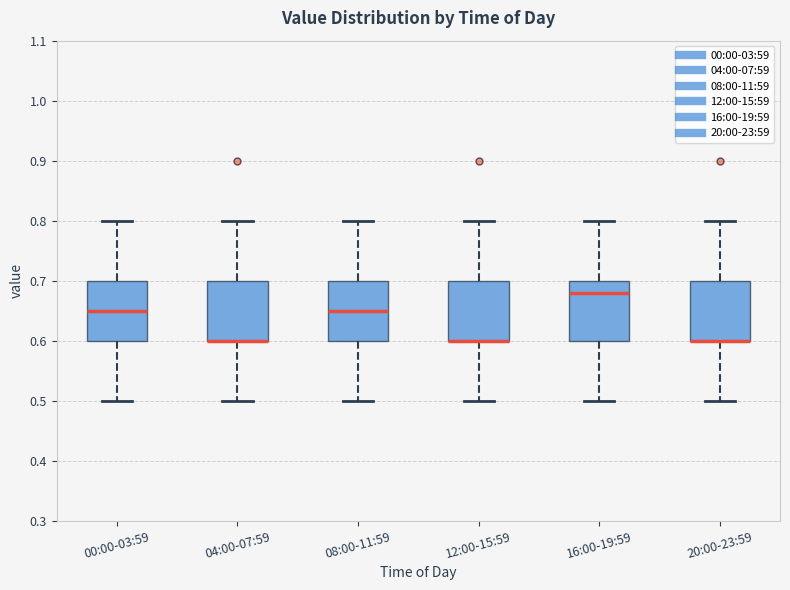

Reading left to right, transcribe this box plot: for each box, give where its median line is, the range the box spans, and where its two whiskers end, as read against the y-axis. The values are not printed on the chart, so give them approximately, as read against the axis.

00:00-03:59: median 0.65, box 0.60 to 0.70, whiskers 0.50 to 0.80
04:00-07:59: median 0.60 (drawn on the box's lower edge), box 0.60 to 0.70, whiskers 0.50 to 0.80
08:00-11:59: median 0.65, box 0.60 to 0.70, whiskers 0.50 to 0.80
12:00-15:59: median 0.60 (drawn on the box's lower edge), box 0.60 to 0.70, whiskers 0.50 to 0.80
16:00-19:59: median 0.68, box 0.60 to 0.70, whiskers 0.50 to 0.80
20:00-23:59: median 0.60 (drawn on the box's lower edge), box 0.60 to 0.70, whiskers 0.50 to 0.80